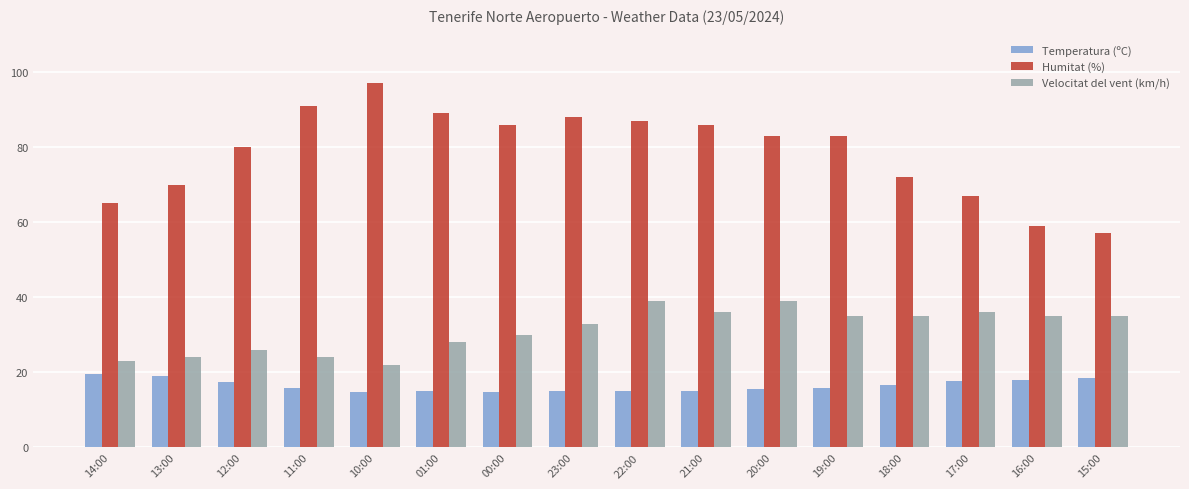

What is the label of the 4th bar from the left?

11:00